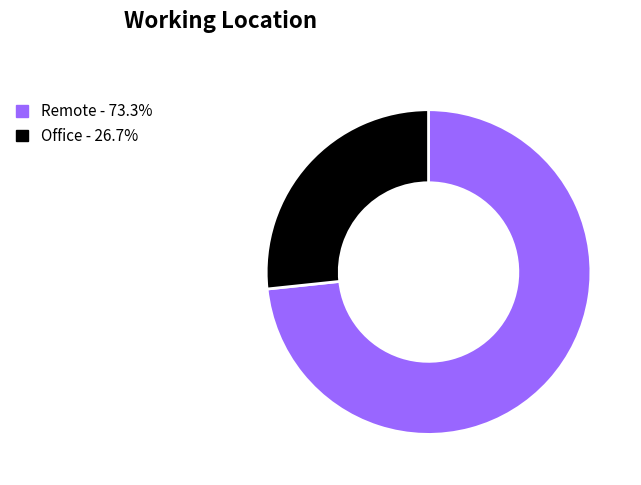

Is there a majority slice in this chart?

Yes